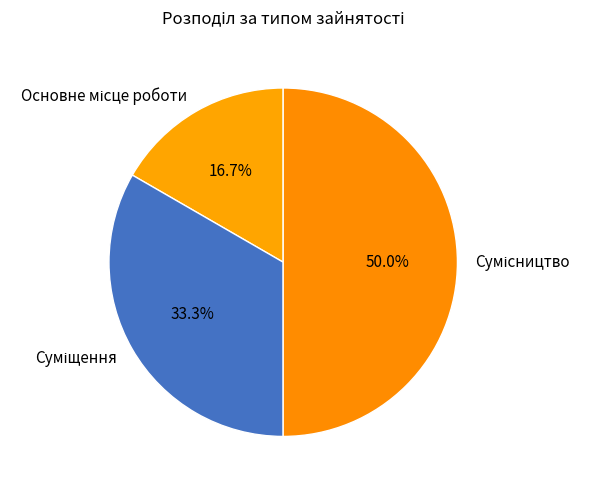

How many segments does this pie chart have?

3